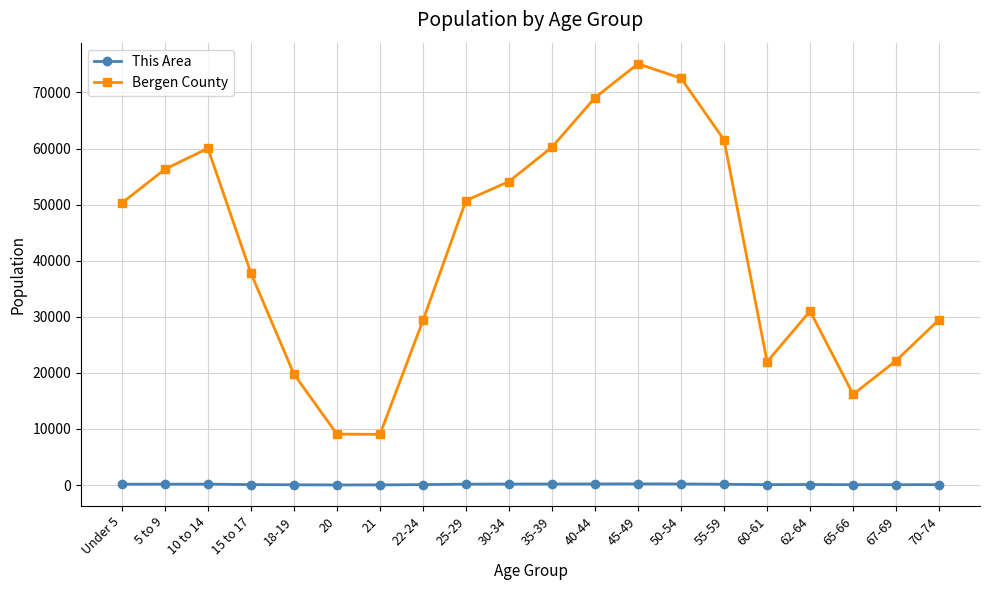

In This Area, how many points are higher than both neighbors (excluding endpoints)?

3